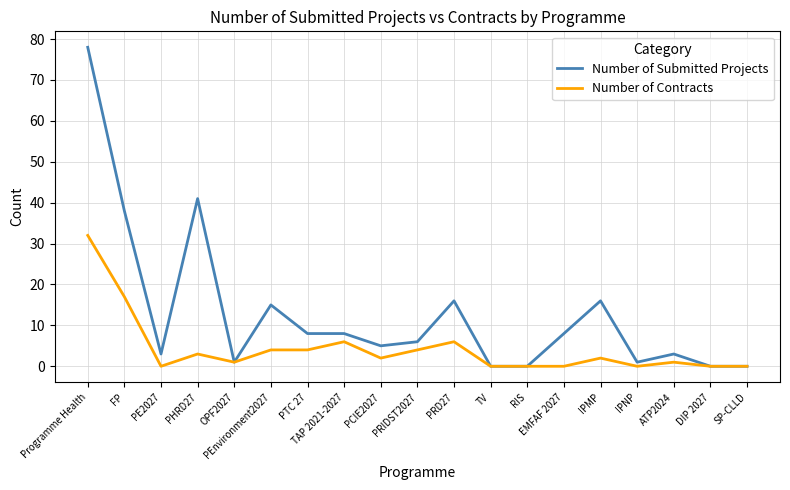

What is the maximum value shown in the chart?

78